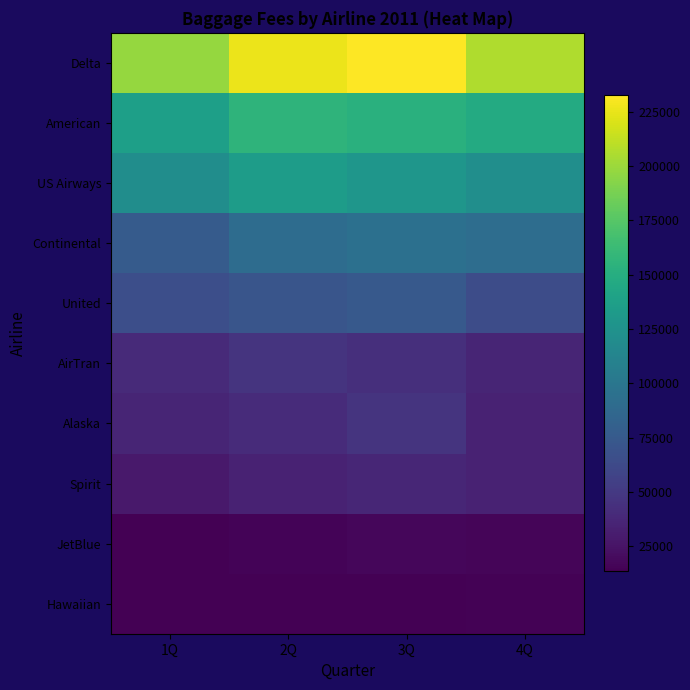

Which series has the largest total across all categories?

Delta